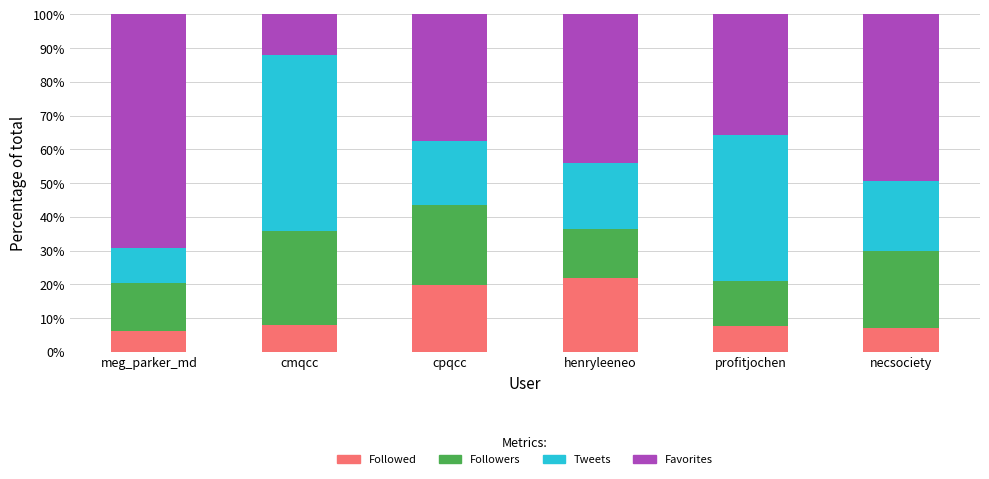

The Followed series shows 4.7 at cmqcc. True or false?

False